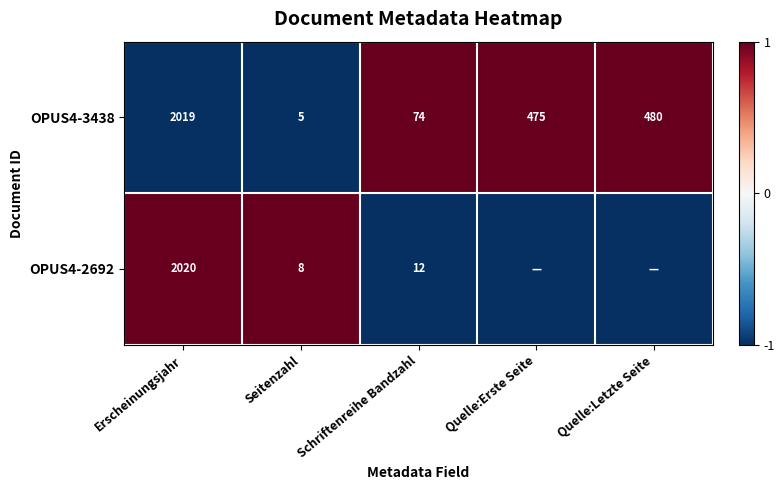

At which category is the sum across all series the highest?

Erscheinungsjahr